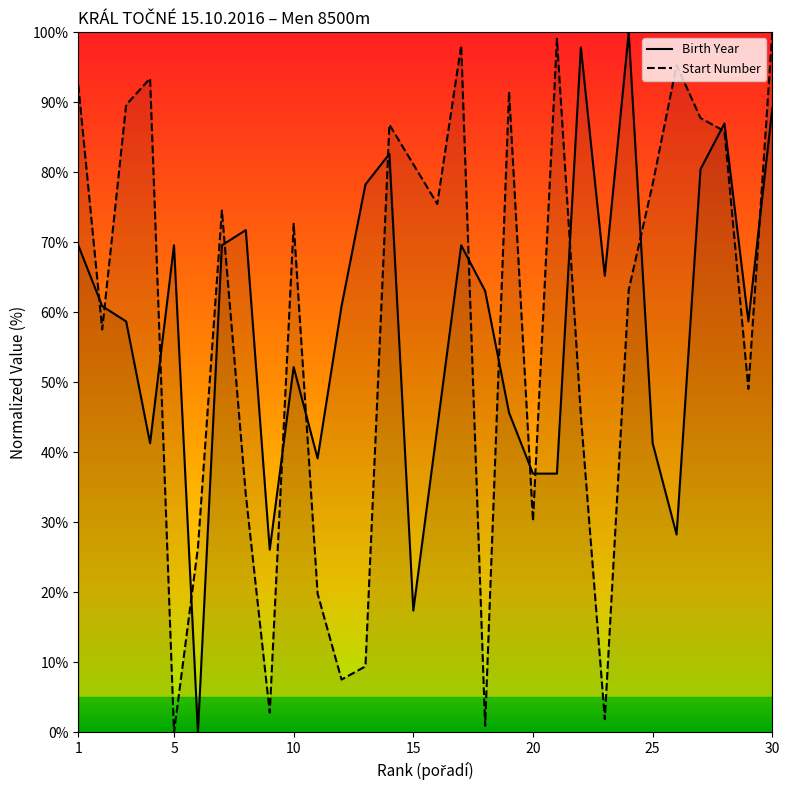

Between 8 and 23, which is larger?

8